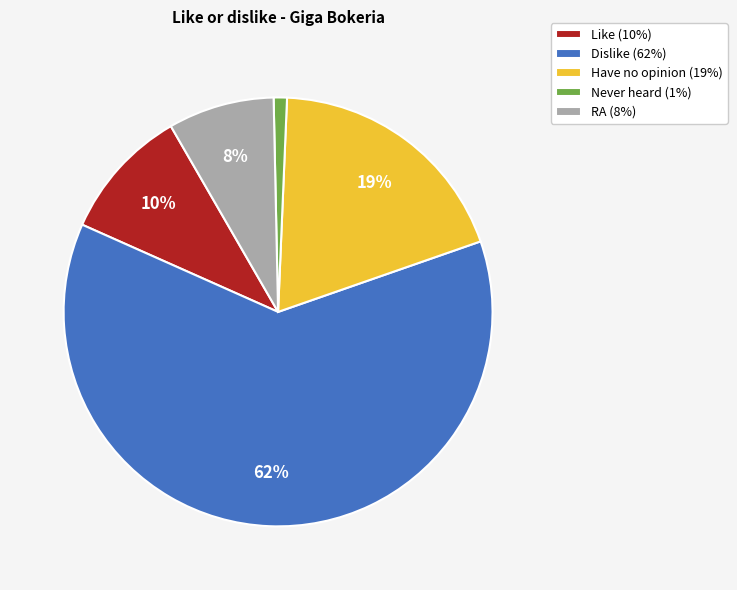

Is it true that Dislike is 62% of the pie?

True